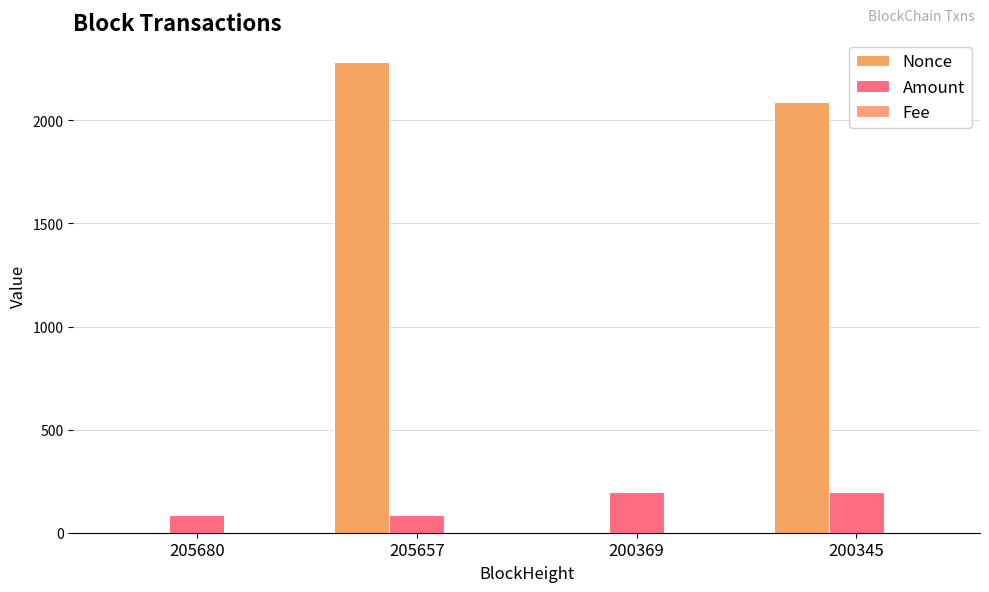

What is the maximum value shown in the chart?

2284.0